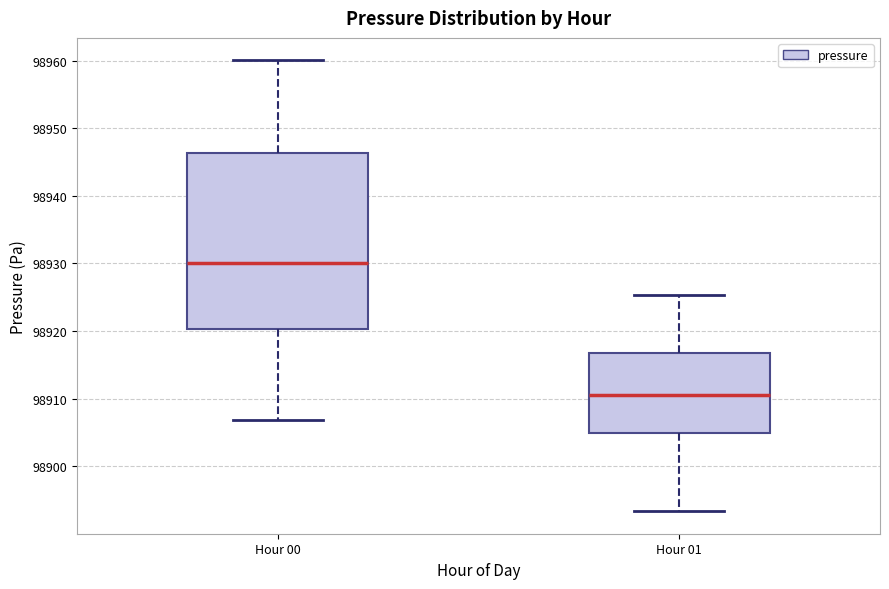

Reading left to right, read every box against the y-axis: the position of its median line, the range the box covers, and the ends of its whiskers. The values are not printed on the chart, so give them approximately, as read against the axis.

Hour 00: median 98930, box 98920 to 98946, whiskers 98907 to 98960
Hour 01: median 98911, box 98905 to 98917, whiskers 98893 to 98925